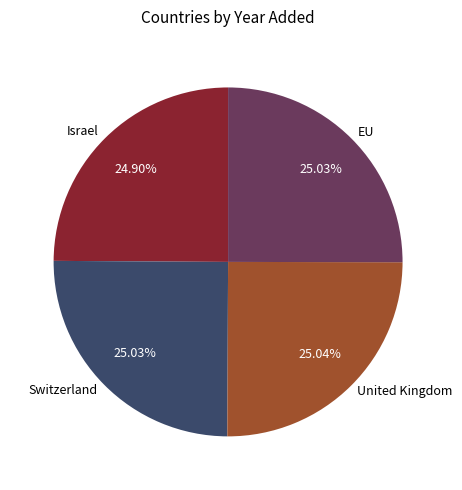

How many segments does this pie chart have?

4